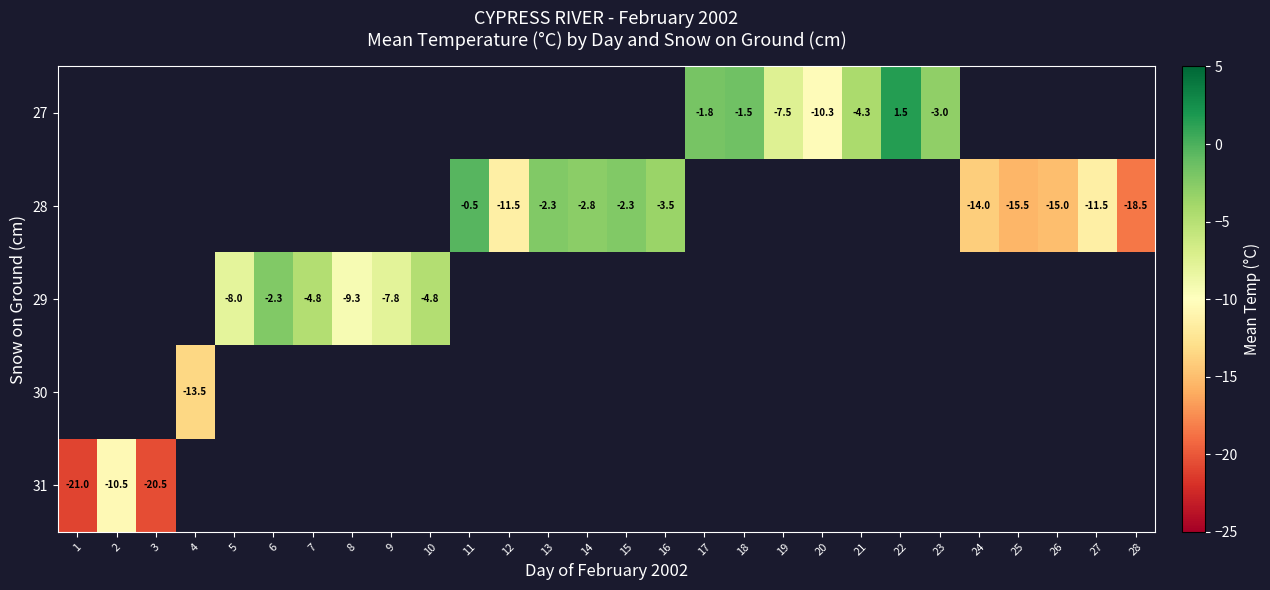

Which label corresponds to the smallest value in the chart?

1